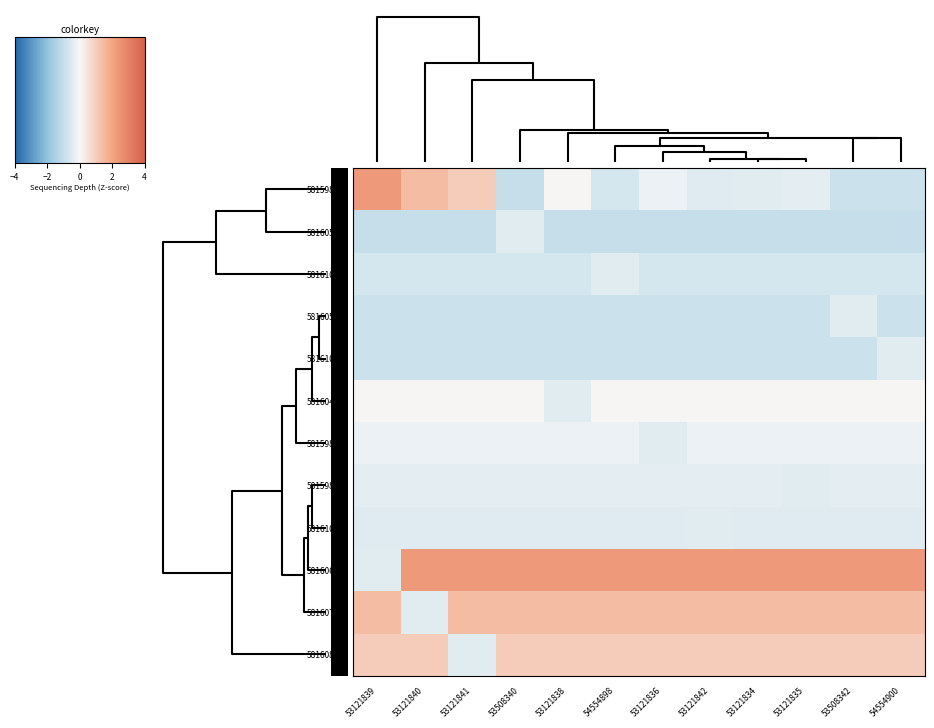

Reading left to right, list all the values displayed in this chart.

58159835: 53121839=2.3	53121840=1.4	53121841=1.1	53508340=-1.0	53121838=0.0	54554898=-0.7	53121836=-0.2	53121842=-0.5	53121834=-0.4	53121835=-0.4	53508342=-0.9	54554900=-0.9
58160520: 53121839=-1.0	53121840=-1.0	53121841=-1.0	53508340=-0.4	53121838=-1.0	54554898=-1.0	53121836=-1.0	53121842=-1.0	53121834=-1.0	53121835=-1.0	53508342=-1.0	54554900=-1.0
58161059: 53121839=-0.7	53121840=-0.7	53121841=-0.7	53508340=-0.7	53121838=-0.7	54554898=-0.4	53121836=-0.7	53121842=-0.7	53121834=-0.7	53121835=-0.7	53508342=-0.7	54554900=-0.7
58160521: 53121839=-0.9	53121840=-0.9	53121841=-0.9	53508340=-0.9	53121838=-0.9	54554898=-0.9	53121836=-0.9	53121842=-0.9	53121834=-0.9	53121835=-0.9	53508342=-0.4	54554900=-0.9
58161062: 53121839=-0.9	53121840=-0.9	53121841=-0.9	53508340=-0.9	53121838=-0.9	54554898=-0.9	53121836=-0.9	53121842=-0.9	53121834=-0.9	53121835=-0.9	53508342=-0.9	54554900=-0.4
58160429: 53121839=0.0	53121840=0.0	53121841=0.0	53508340=0.0	53121838=-0.4	54554898=0.0	53121836=0.0	53121842=0.0	53121834=0.0	53121835=0.0	53508342=0.0	54554900=0.0
58159868: 53121839=-0.2	53121840=-0.2	53121841=-0.2	53508340=-0.2	53121838=-0.2	54554898=-0.2	53121836=-0.4	53121842=-0.2	53121834=-0.2	53121835=-0.2	53508342=-0.2	54554900=-0.2
58159860: 53121839=-0.4	53121840=-0.4	53121841=-0.4	53508340=-0.4	53121838=-0.4	54554898=-0.4	53121836=-0.4	53121842=-0.4	53121834=-0.4	53121835=-0.4	53508342=-0.4	54554900=-0.4
58161054: 53121839=-0.5	53121840=-0.5	53121841=-0.5	53508340=-0.5	53121838=-0.5	54554898=-0.5	53121836=-0.5	53121842=-0.4	53121834=-0.5	53121835=-0.5	53508342=-0.5	54554900=-0.5
58160622: 53121839=-0.4	53121840=2.3	53121841=2.3	53508340=2.3	53121838=2.3	54554898=2.3	53121836=2.3	53121842=2.3	53121834=2.3	53121835=2.3	53508342=2.3	54554900=2.3
58160712: 53121839=1.4	53121840=-0.4	53121841=1.4	53508340=1.4	53121838=1.4	54554898=1.4	53121836=1.4	53121842=1.4	53121834=1.4	53121835=1.4	53508342=1.4	54554900=1.4
58160877: 53121839=1.1	53121840=1.1	53121841=-0.4	53508340=1.1	53121838=1.1	54554898=1.1	53121836=1.1	53121842=1.1	53121834=1.1	53121835=1.1	53508342=1.1	54554900=1.1